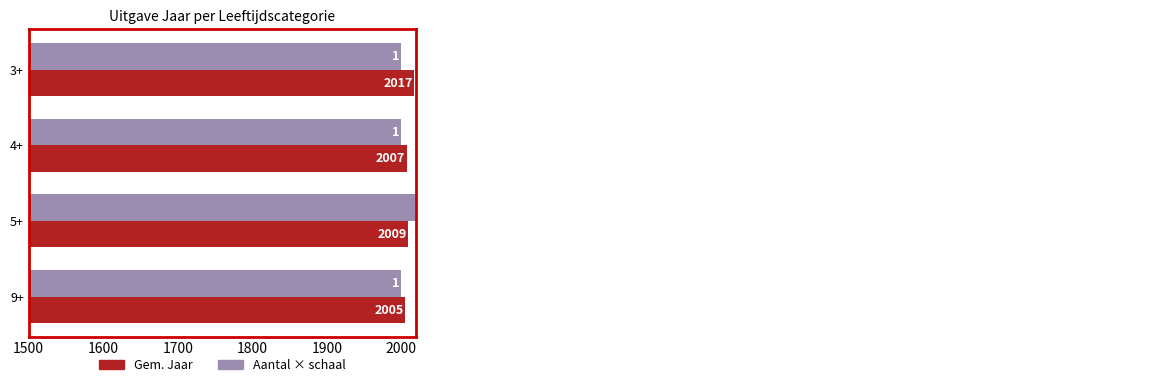

Which series has the widest spread of values?

Aantal × schaal